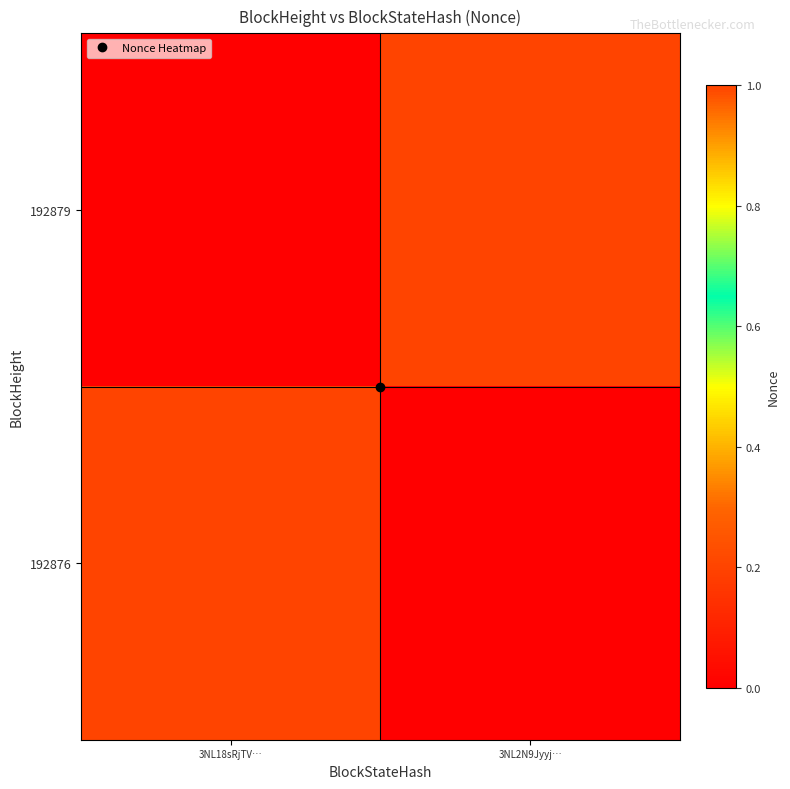

Between 3NL18sRjTV… and 3NL2N9Jyyj…, which series saw the biggest shift?

192879